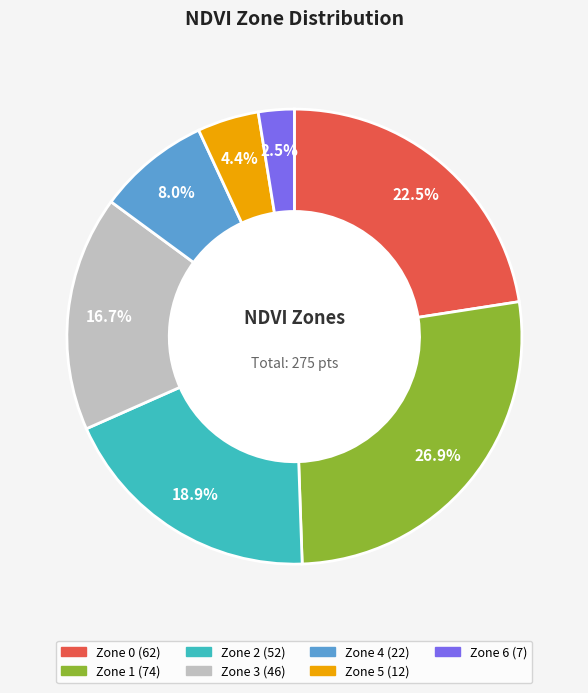

Does any single category account for the majority?

No